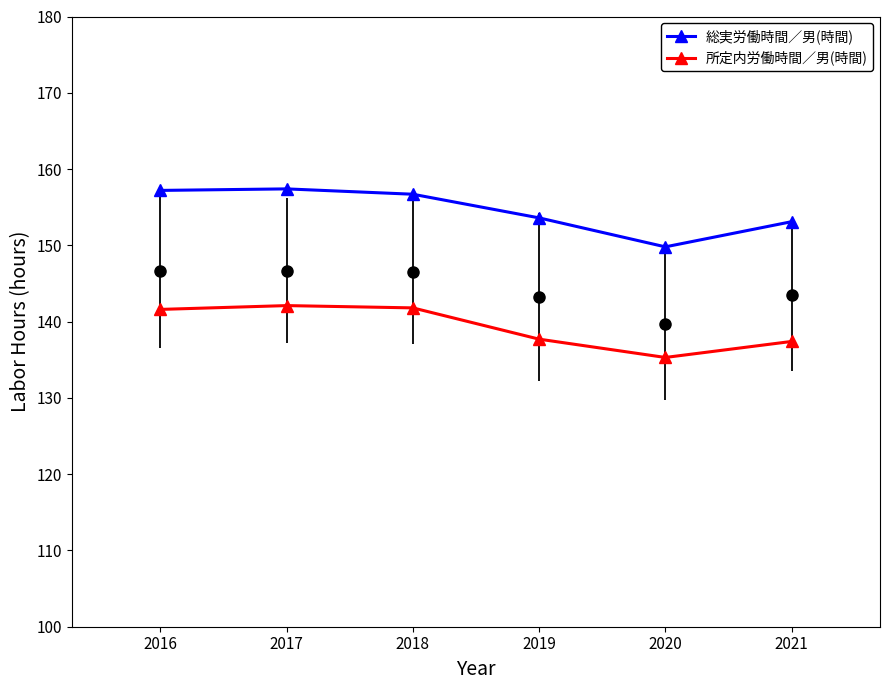

What is the difference between the maximum and minimum values in the 総実労働時間／男(時間) series?

7.6